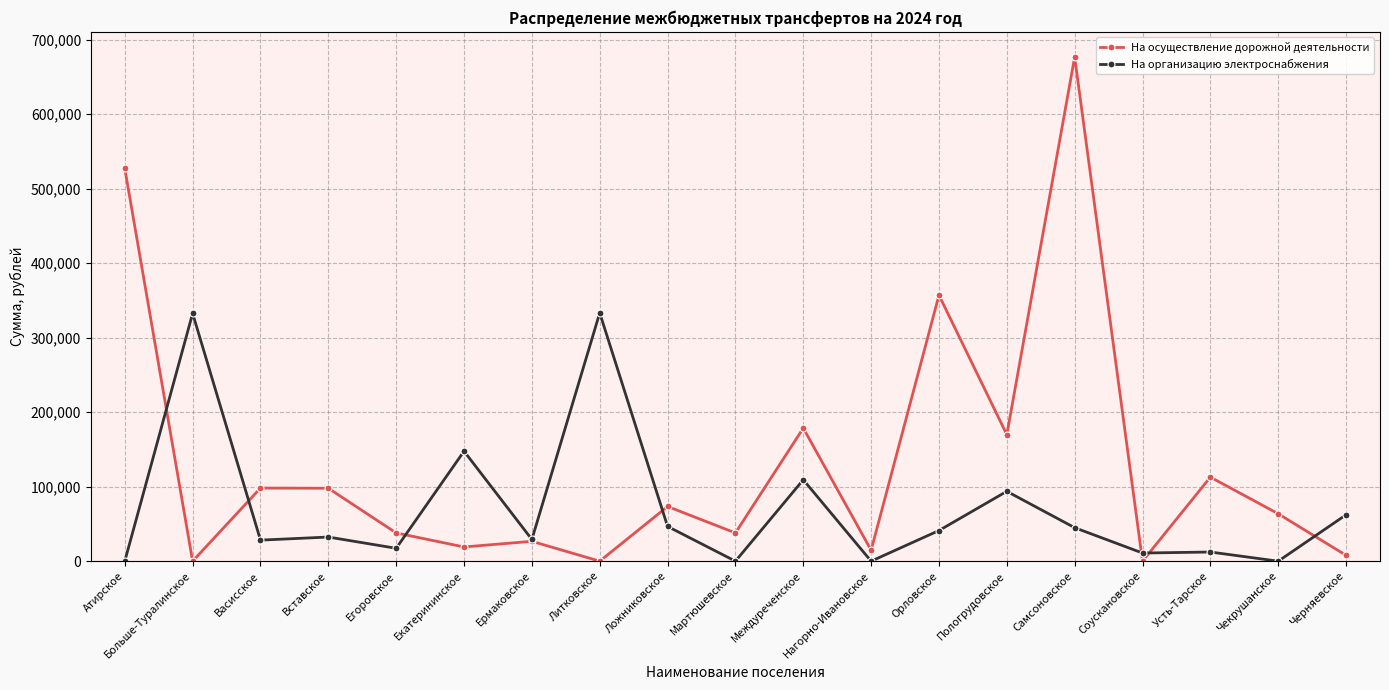

Where is На осуществление дорожной деятельности nearest to the value 338416?

Орловское